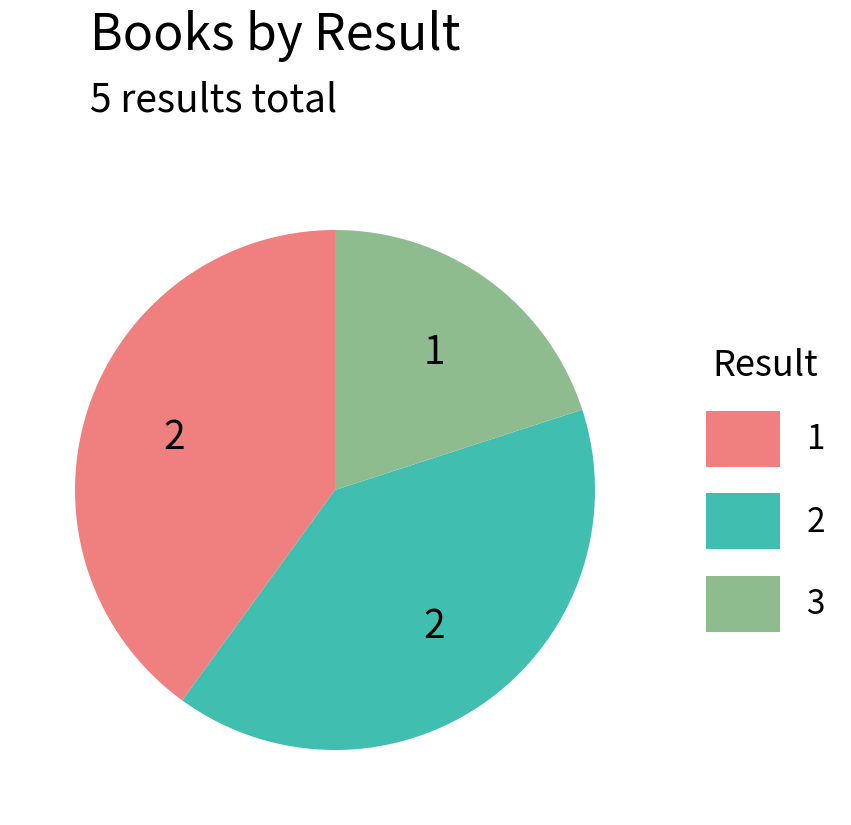

The 1 slice represents 50% of the pie. True or false?

False